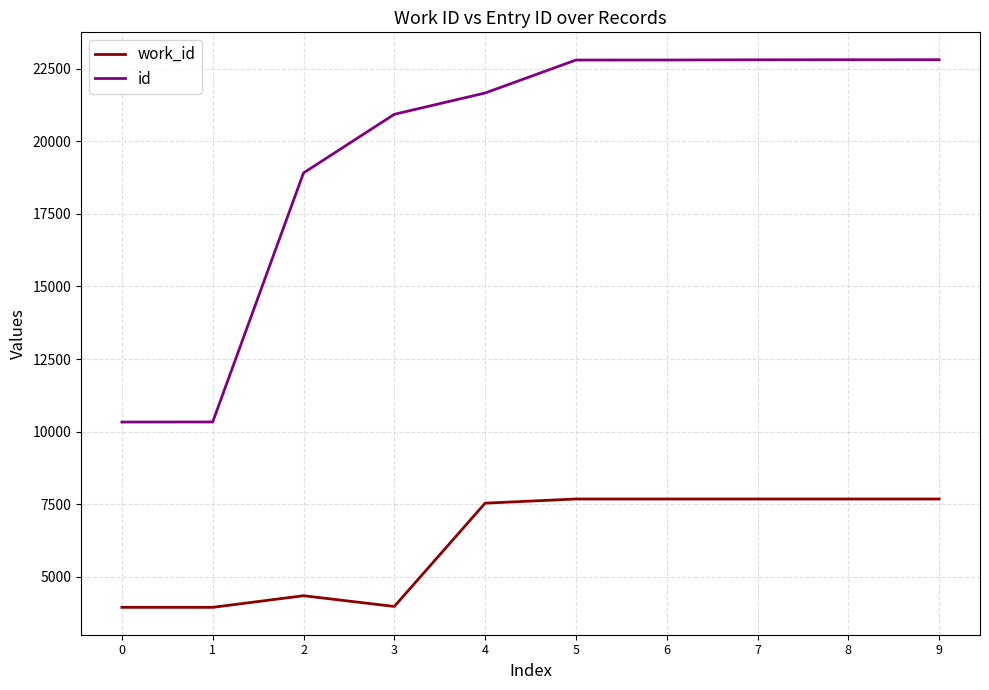

What is the sum of all id values?

196141